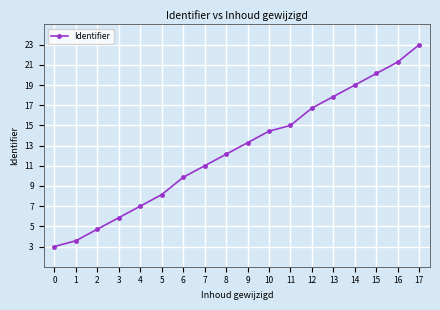

Where is the data nearest to the value 13?

9